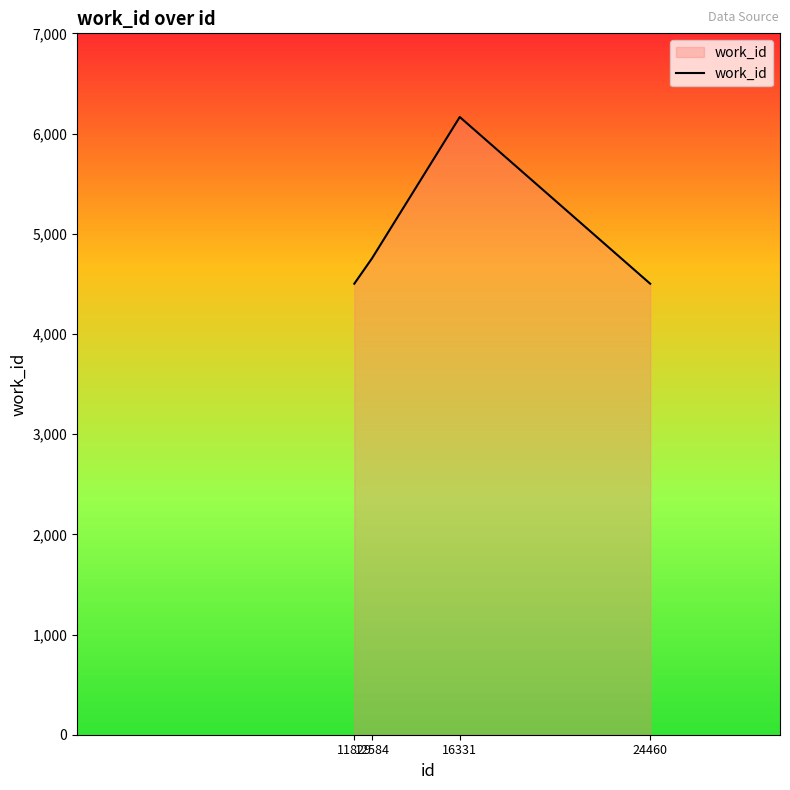

The value at 24460 is 4501. True or false?

True